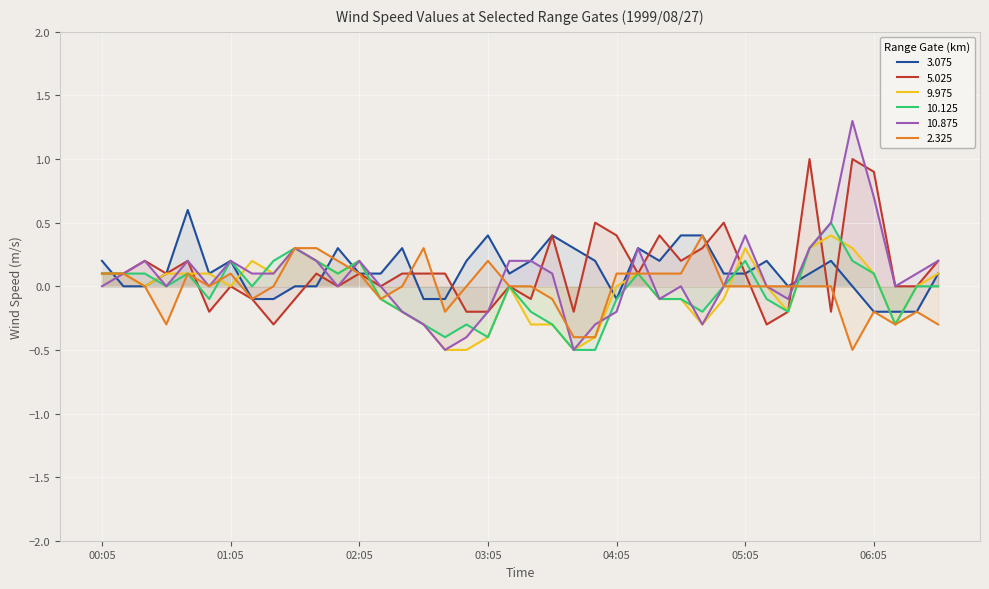

How many data points does each series have?

40